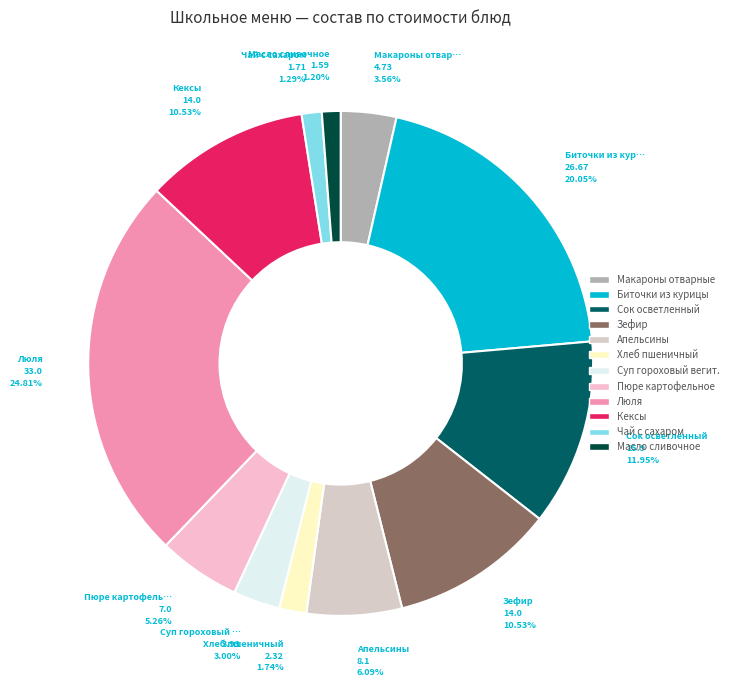

How many segments does this pie chart have?

12